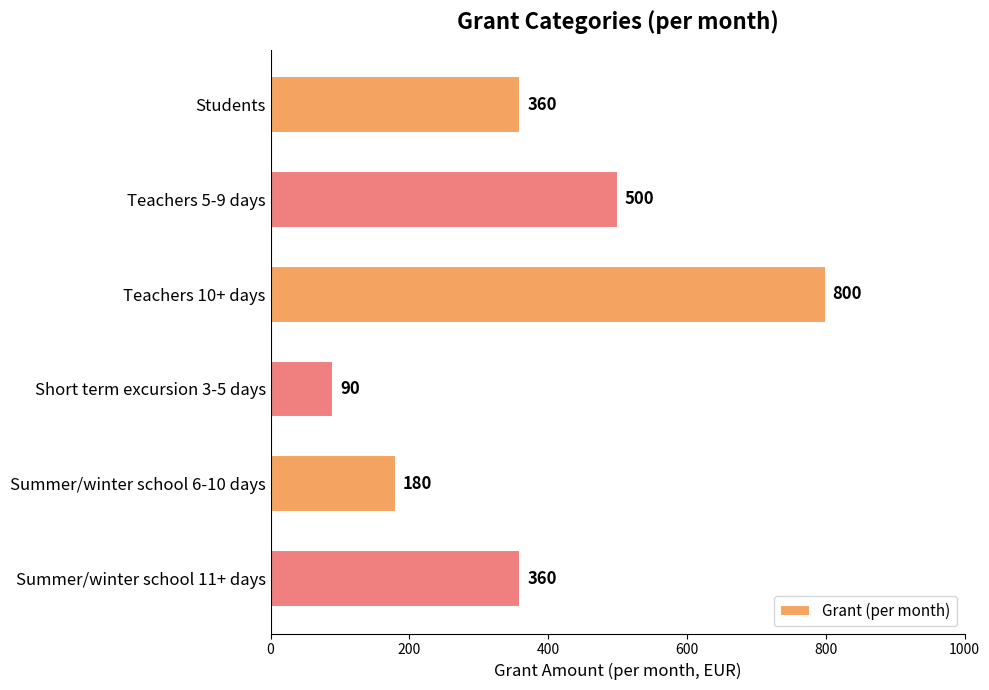

Where is the data nearest to the value 445?

Teachers 5-9 days